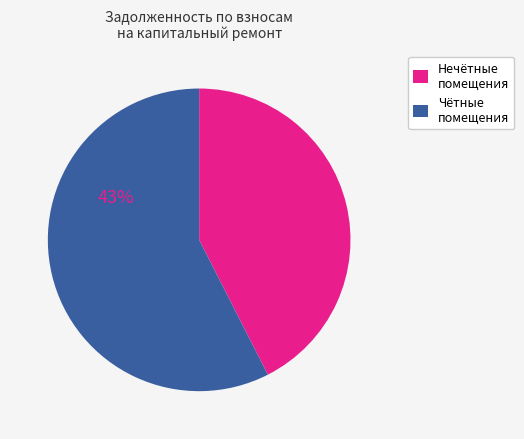

Approximately how many times larger is the value at Чётные помещения compared to Нечётные помещения?

1.4